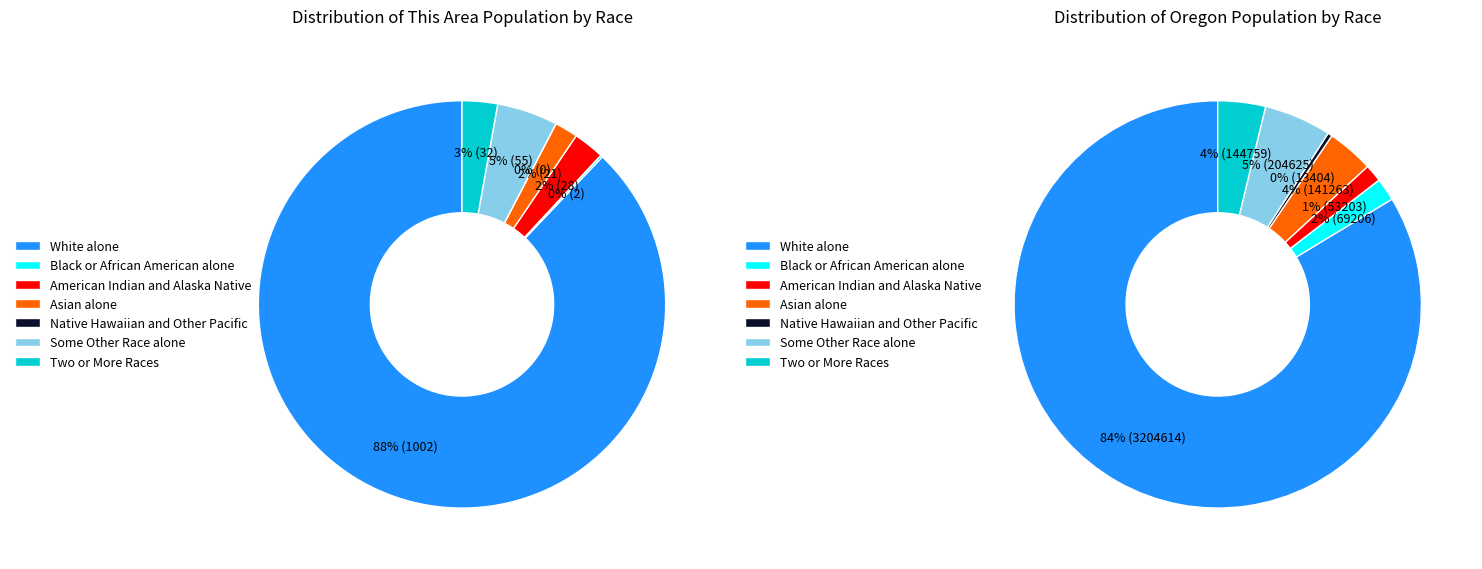

Which category has the smallest portion of the pie?

Native Hawaiian and Other Pacific